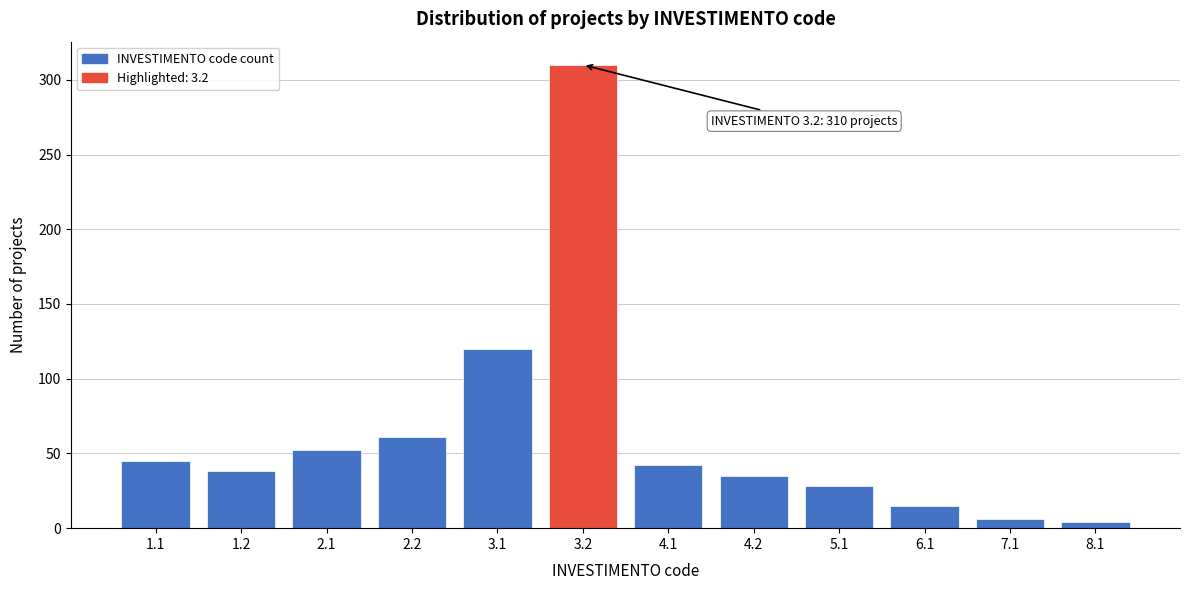

Reading right to left, what are all the values shown in this chart?

4	6	15	28	35	42	310	120	61	52	38	45